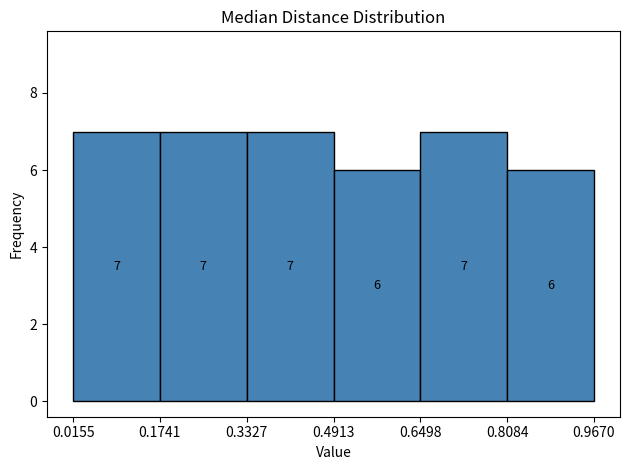

What is the height of the bar covering 0.3327 to 0.4913 on the x-axis?

7